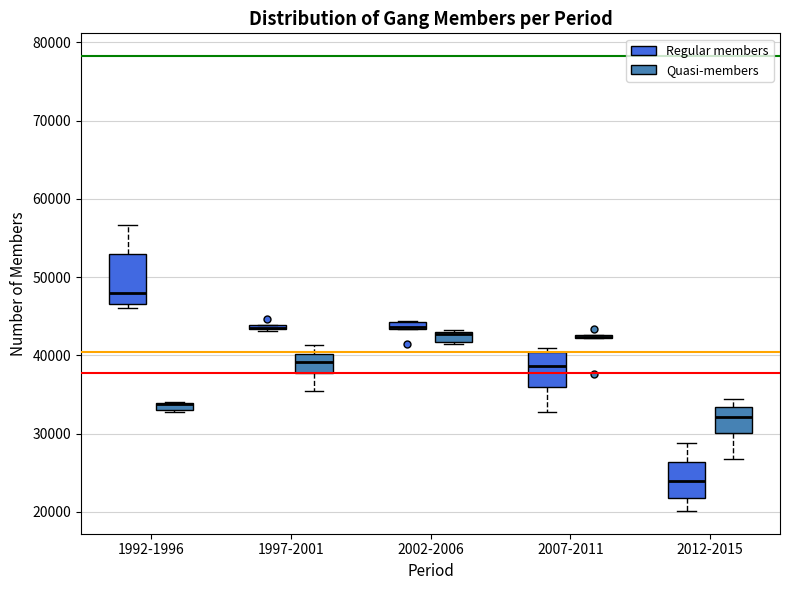

Which box is the tallest, from its lower edge to its upper edge?

1992-1996 (Regular members)